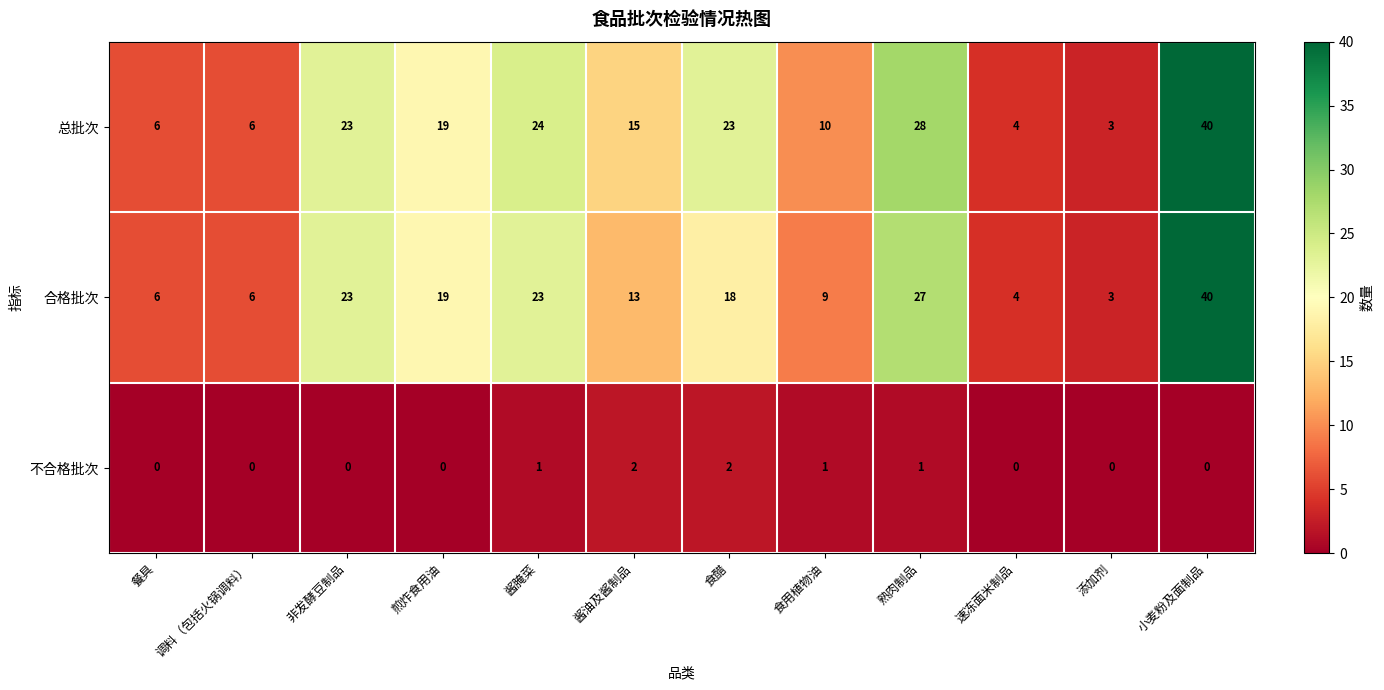

What is the maximum value shown in the chart?

40